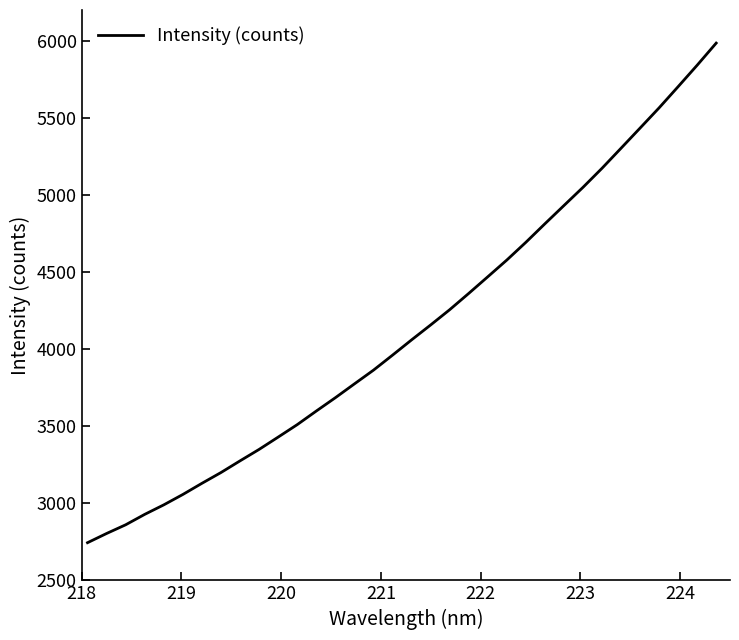

What is the difference between the maximum and minimum values?

3240.6